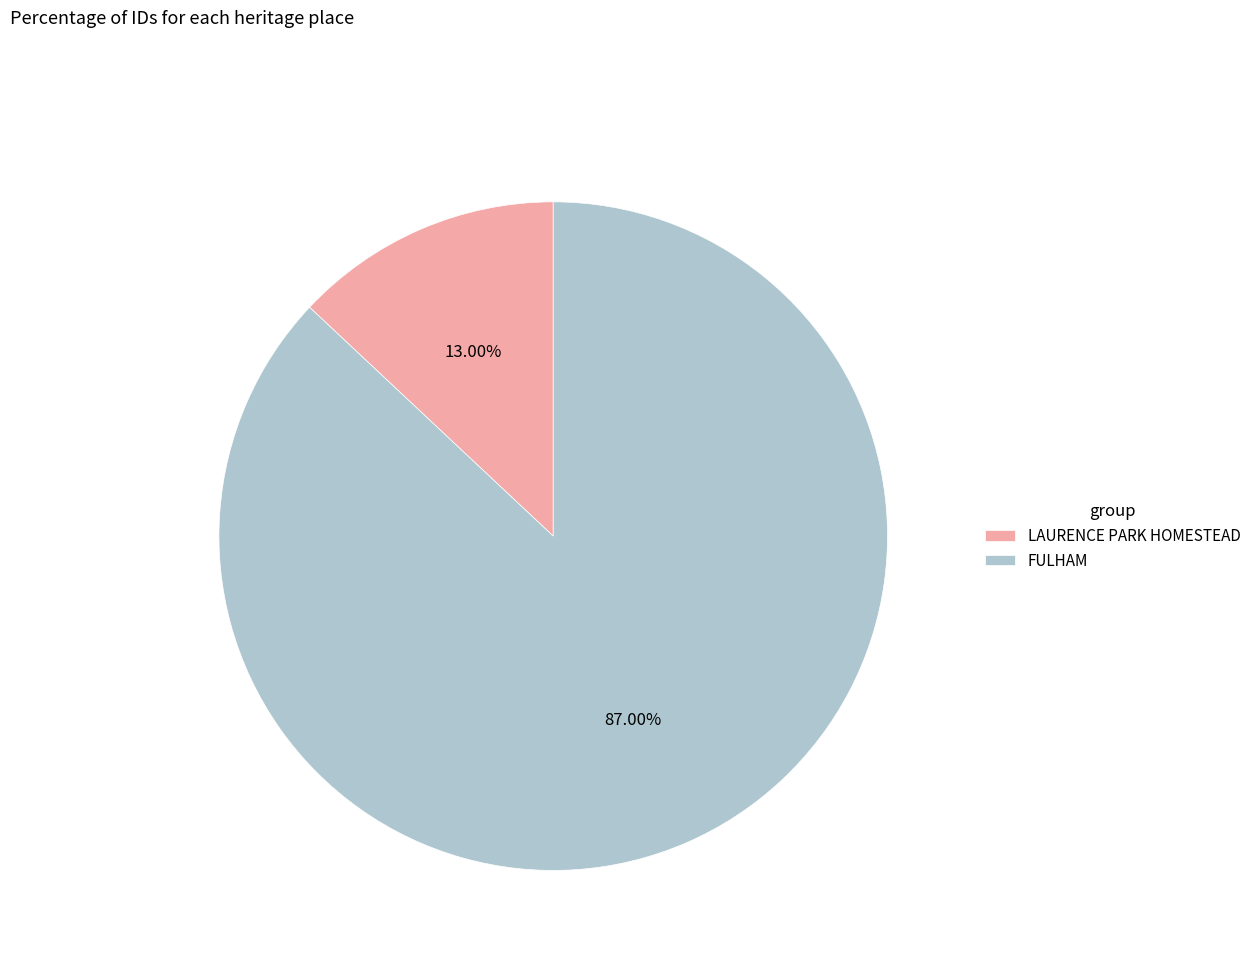

How many slices are in this pie chart?

2